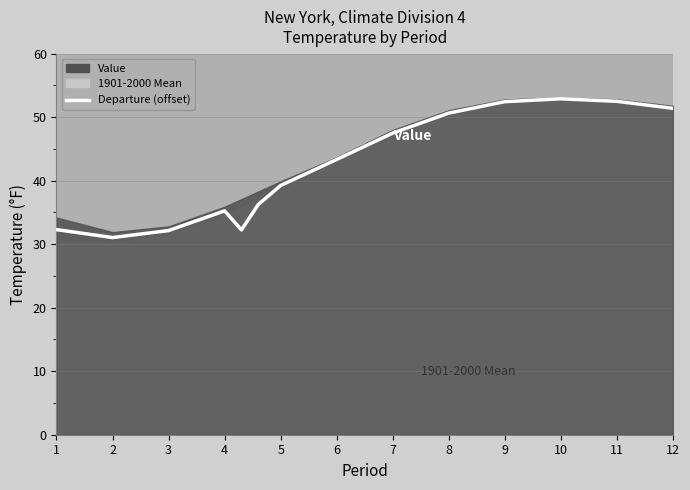

At which category does the data reach its first local peak?

4